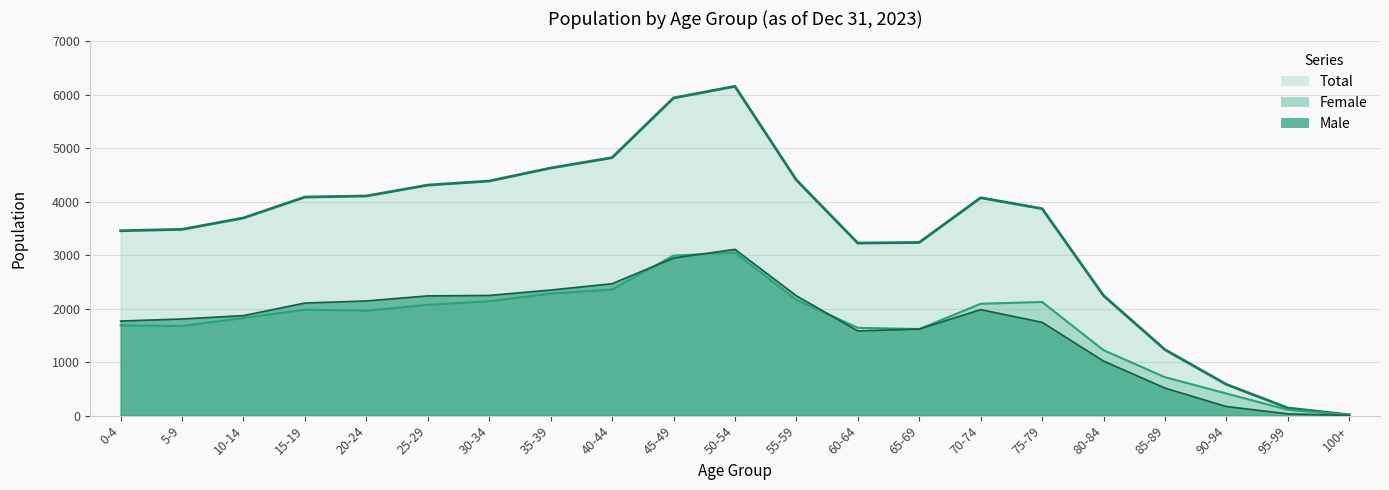

Which series has the largest total across all categories?

Total